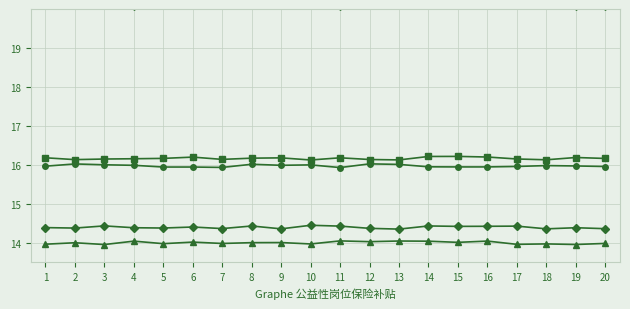

At which category is the sum across all series the highest?

14